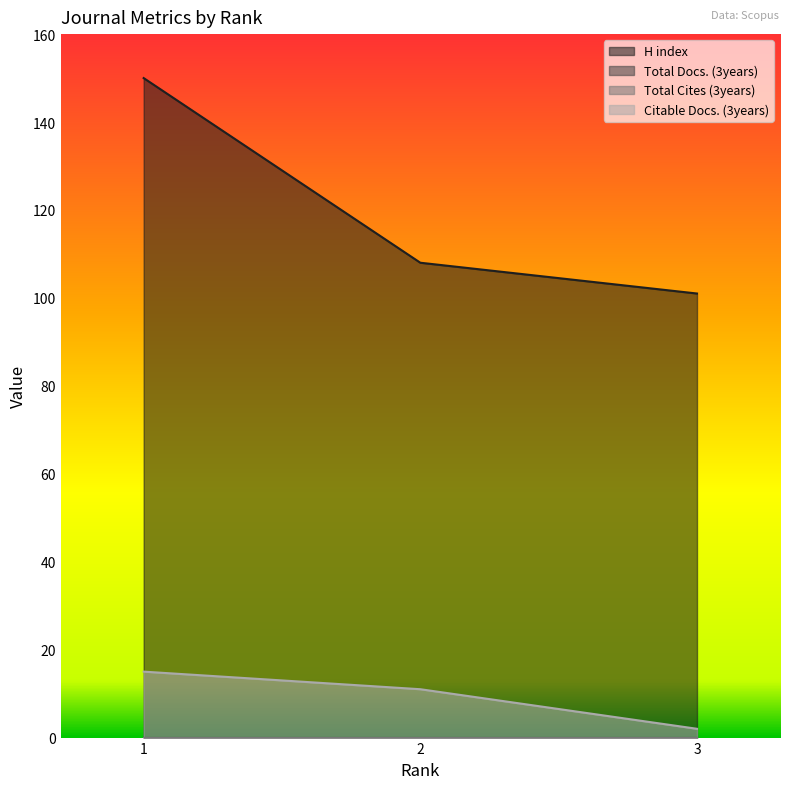

Is it true that Citable Docs. (3years) equals 11 at 2?

True